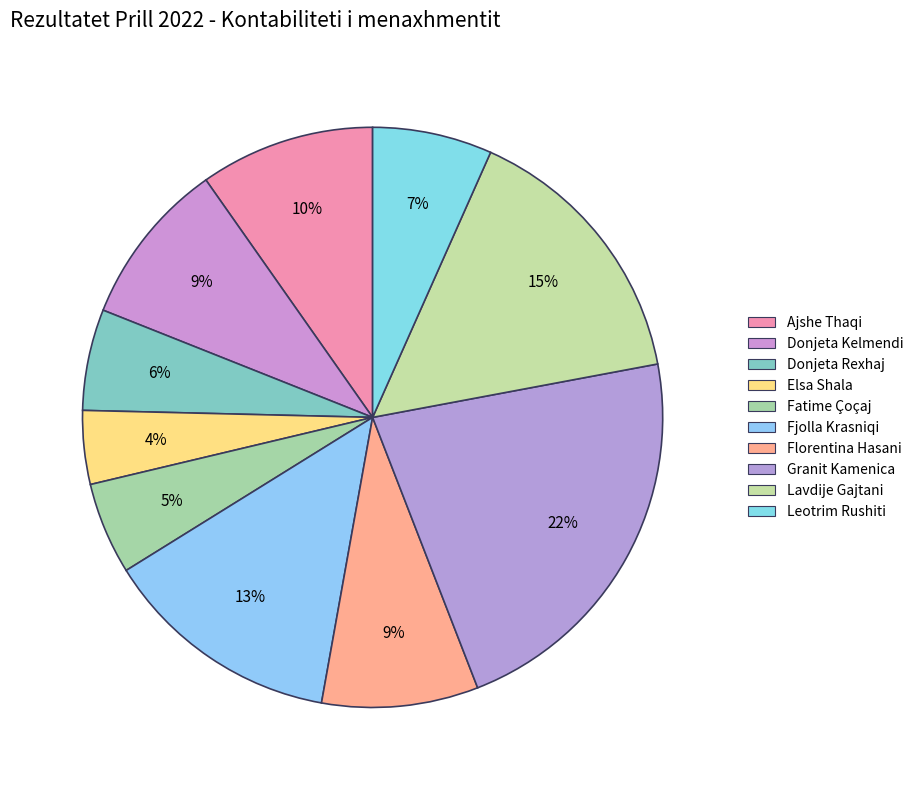

To the nearest percent, what is the difference between the largest and smallest slice percentages?

18%